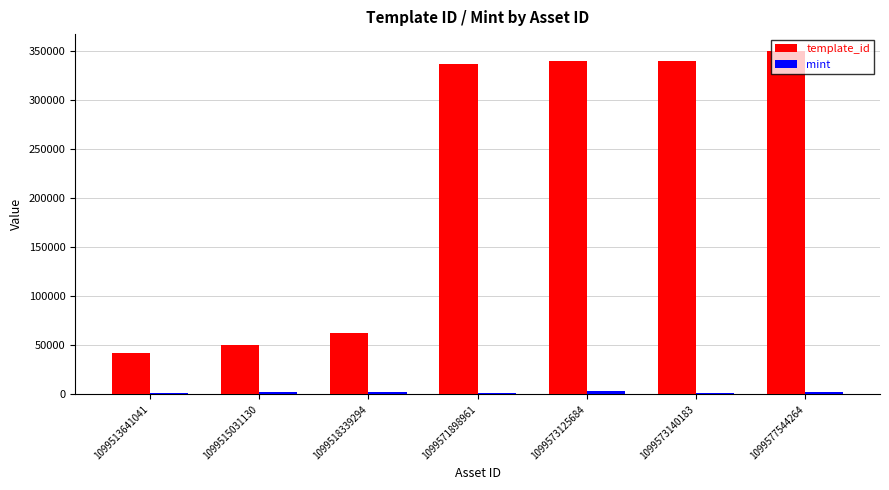

What is the maximum value shown in the chart?

349523